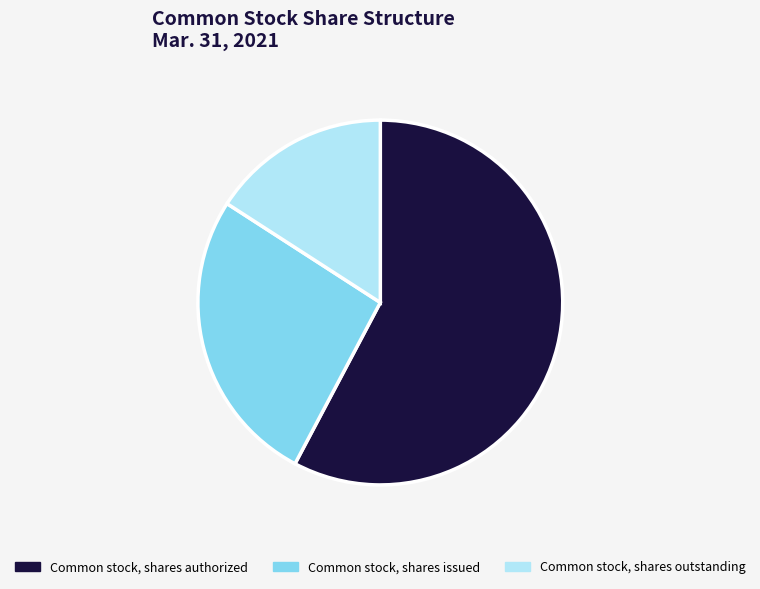

Does any single category account for the majority?

Yes